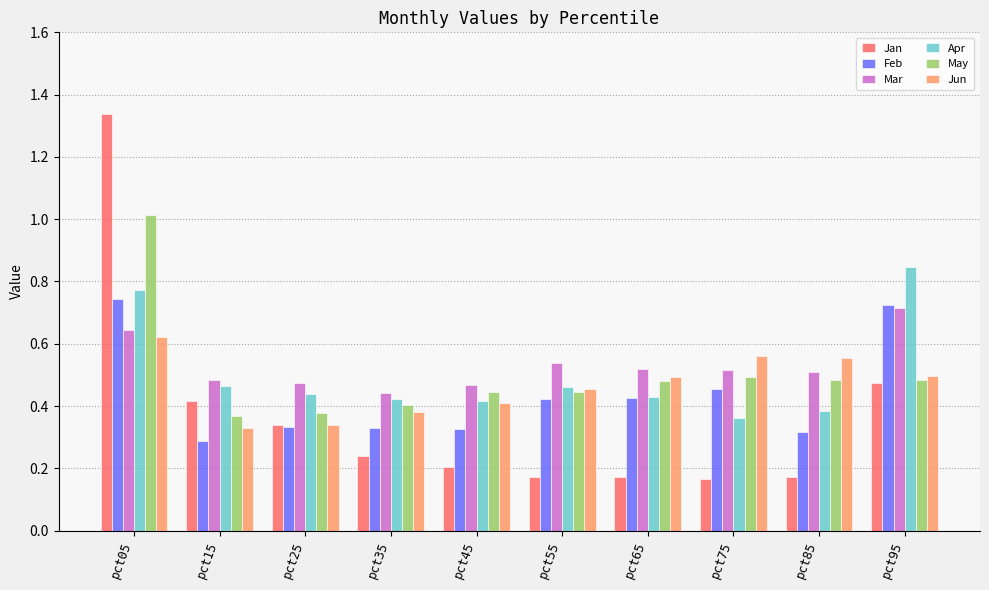

Which series has the largest range (max minus min)?

Jan